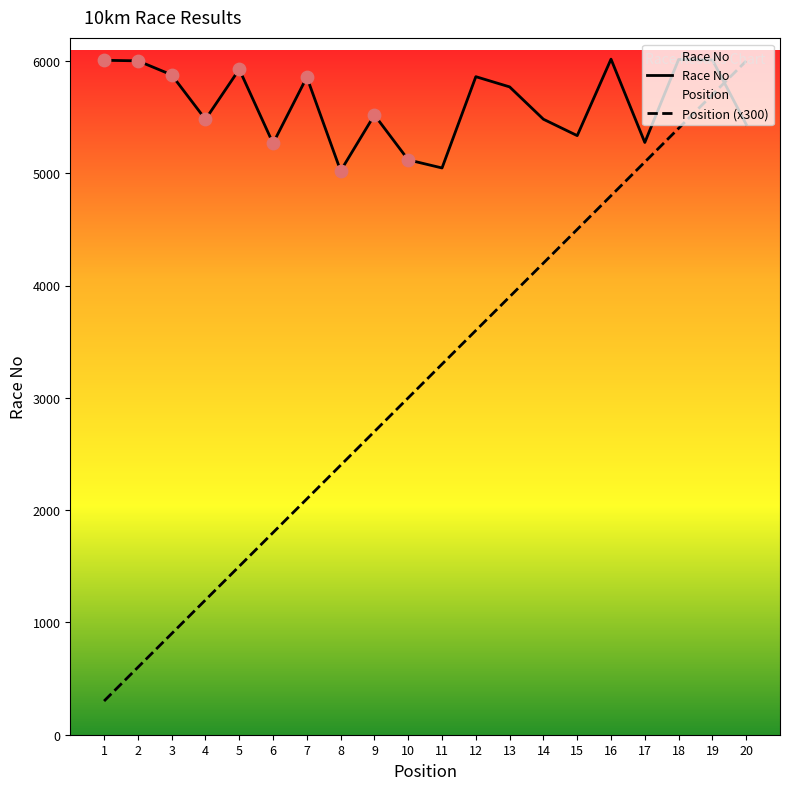

Which series contains the lowest Y value?

Position (x300)